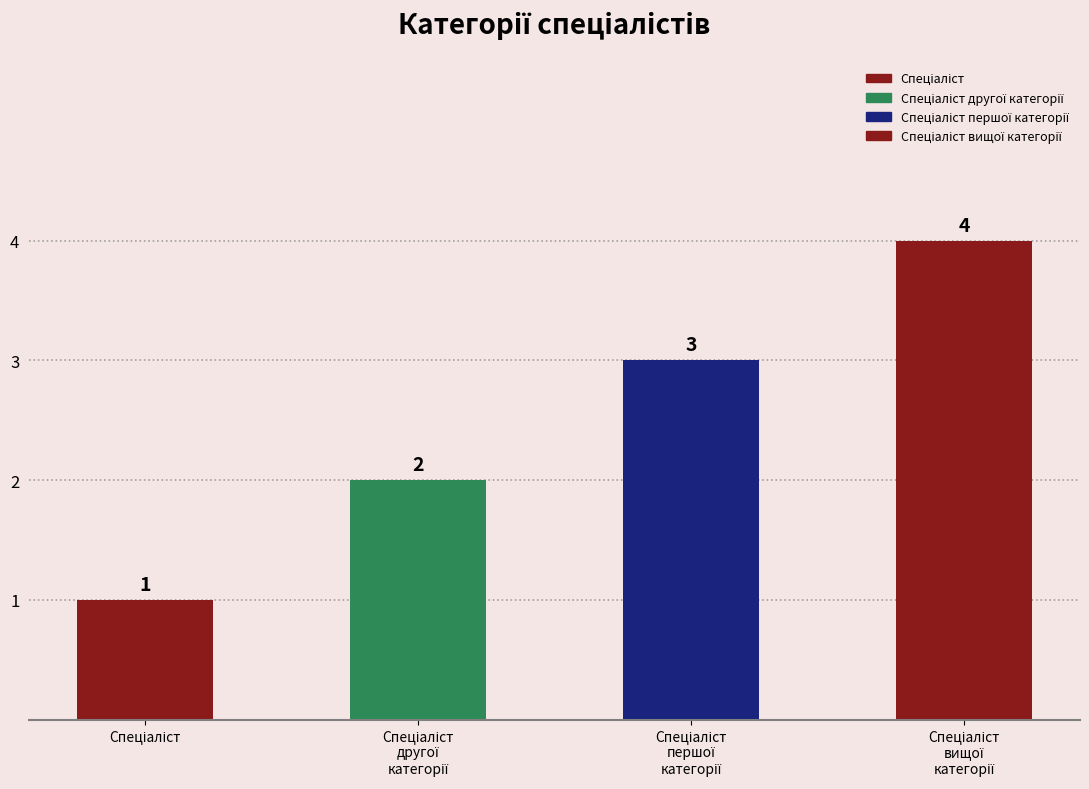

Count the values in the range 2 to 4.

3